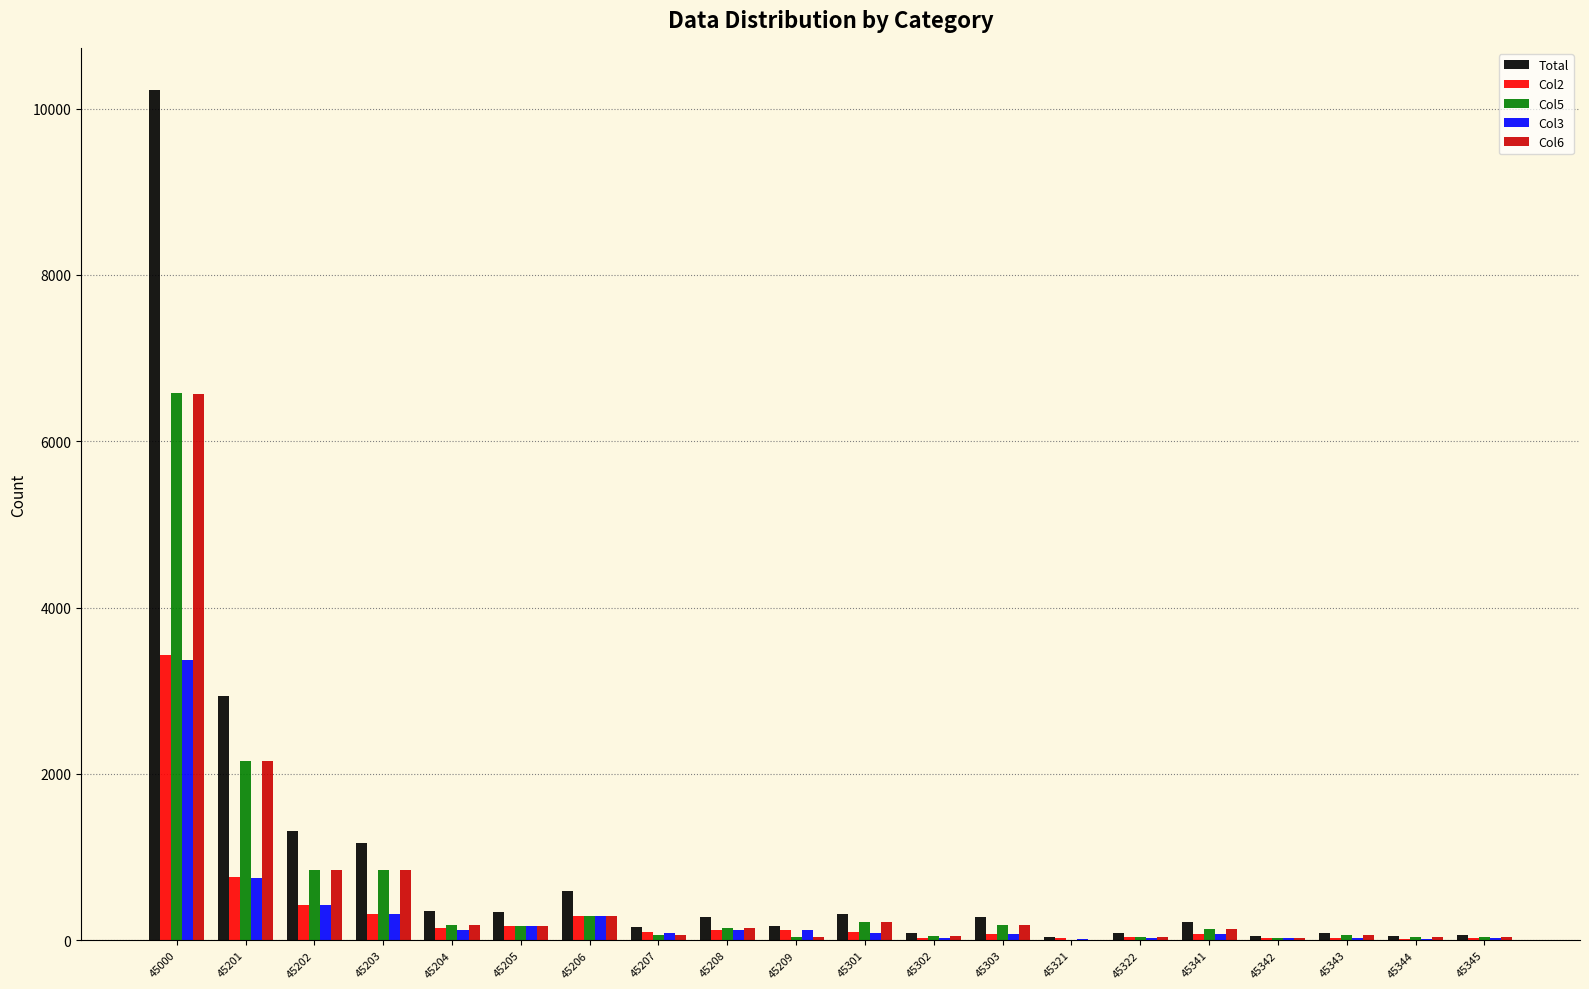

Which series changed the most between 45206 and 45343?

Total